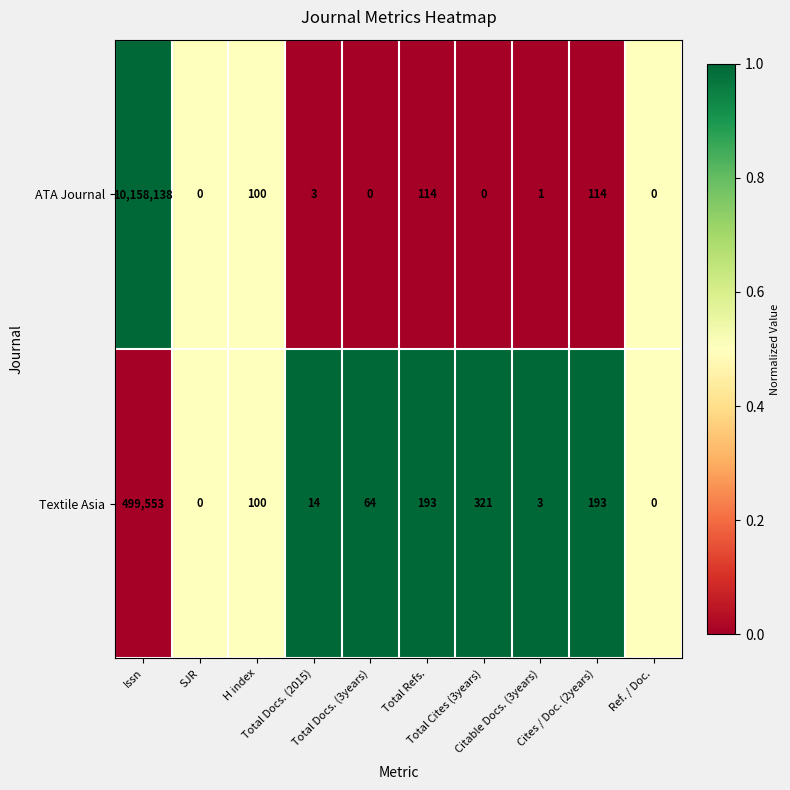

What is the average value of the ATA Journal series?

1015847